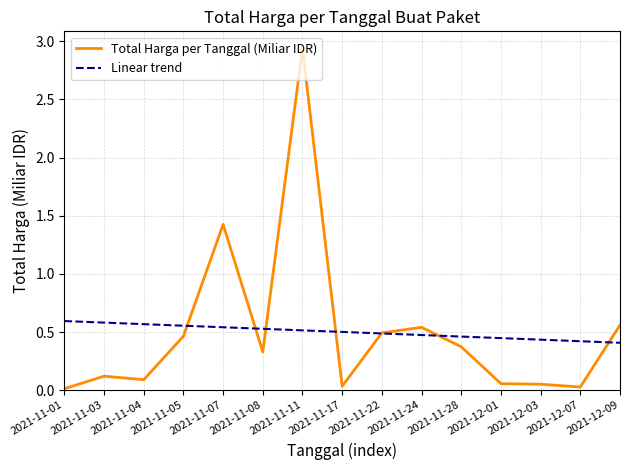

Rank the series by their maximum value, from highest to lowest.

Total Harga per Tanggal (Miliar IDR), Linear trend